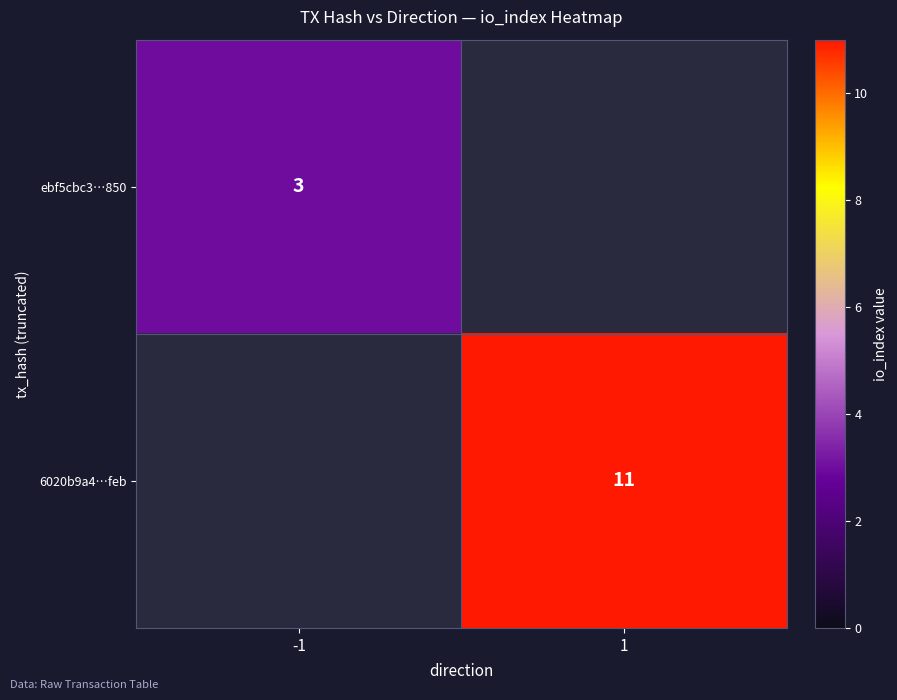

Is the value of ebf5cbc3…850 at -1 greater than the value of 6020b9a4…feb at 1?

No